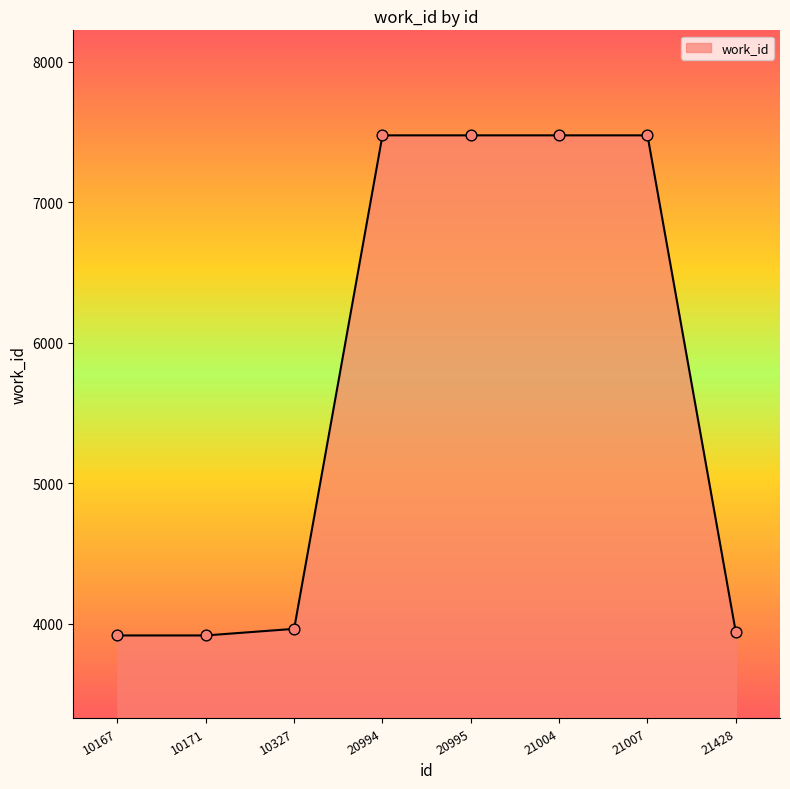

What is the change in value from 10171 to 21004?

+3560